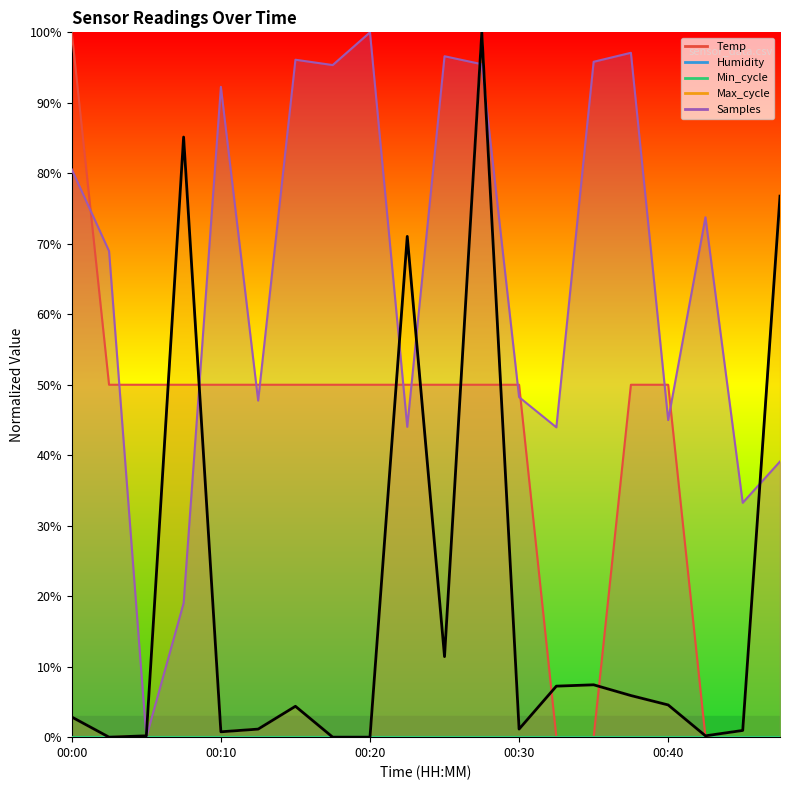

Approximately how many times larger is the value at 18 compared to 10?

0.1